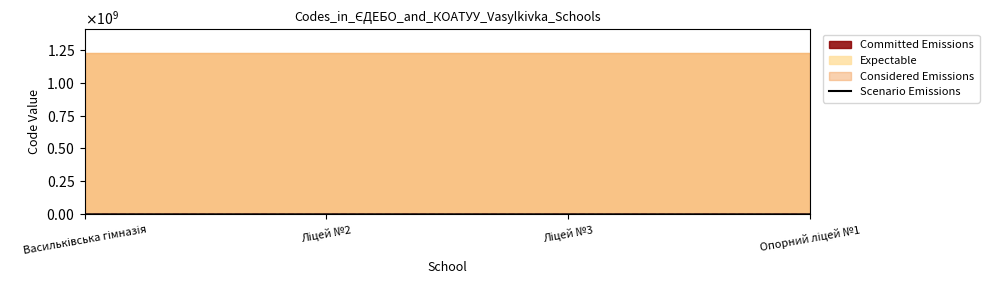

True or false: there are more than 1 points higher than both neighbors.

False